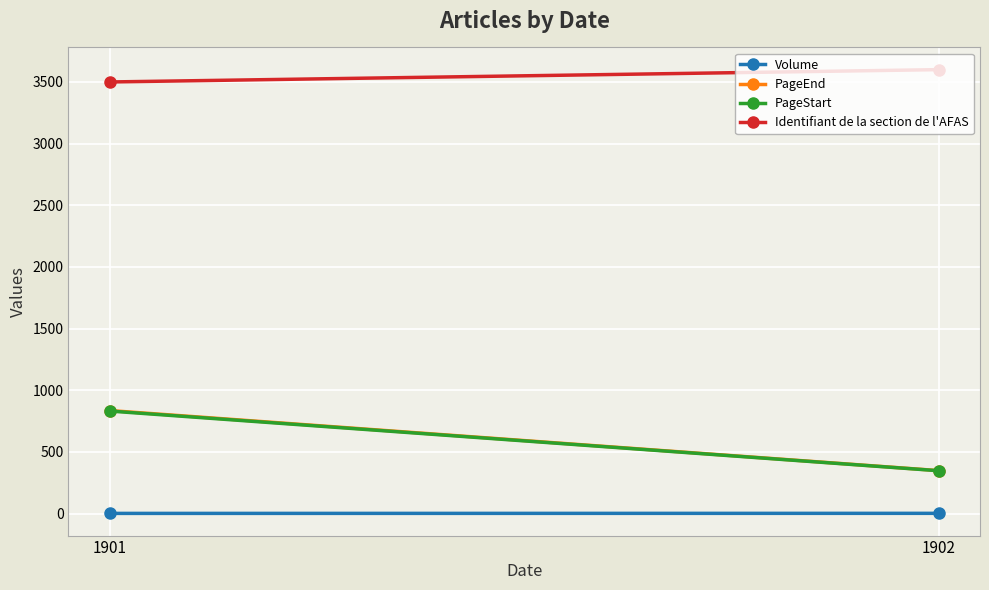

What is the value of the PageEnd point at the 1st from the left?

835.0